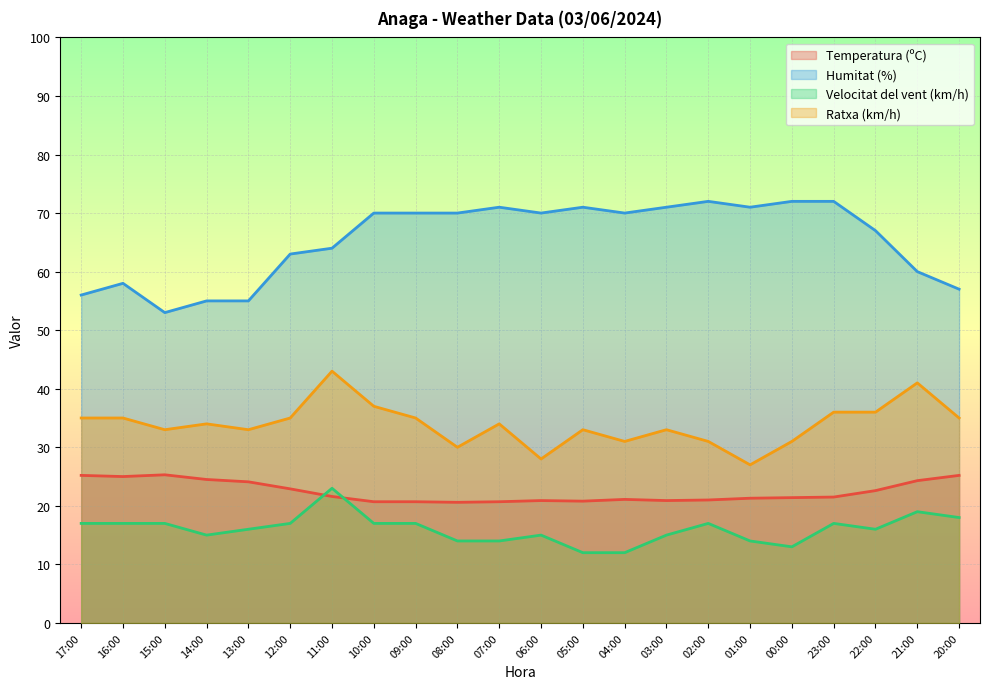

List the labels in order of Ratxa (km/h) value, largest first.

11:00, 21:00, 10:00, 23:00, 22:00, 17:00, 16:00, 12:00, 09:00, 20:00, 14:00, 07:00, 15:00, 13:00, 05:00, 03:00, 04:00, 02:00, 00:00, 08:00, 06:00, 01:00